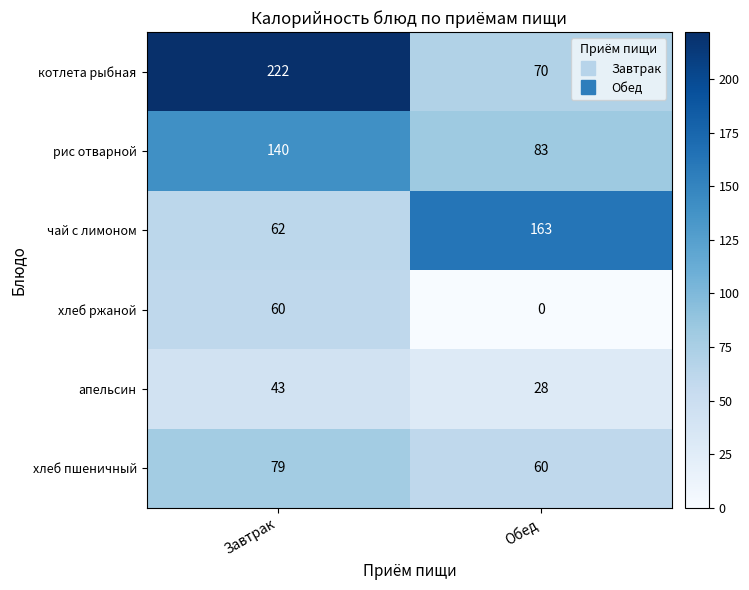

Which series has the widest spread of values?

котлета рыбная